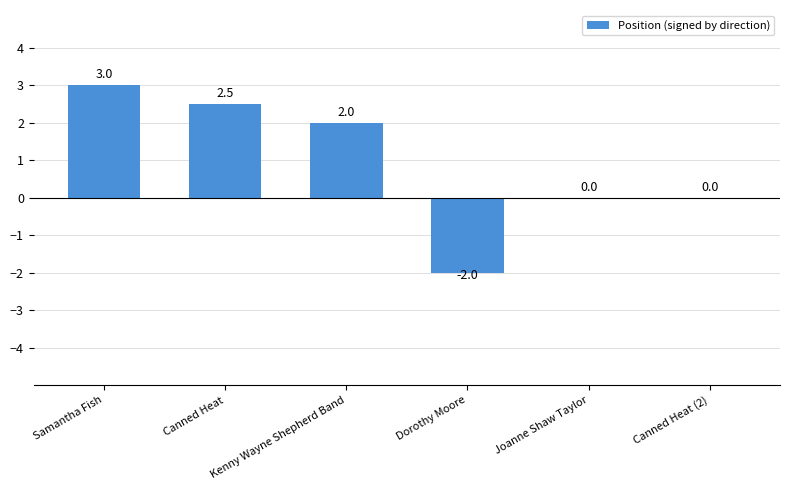

How many distinct data groups are displayed?

1